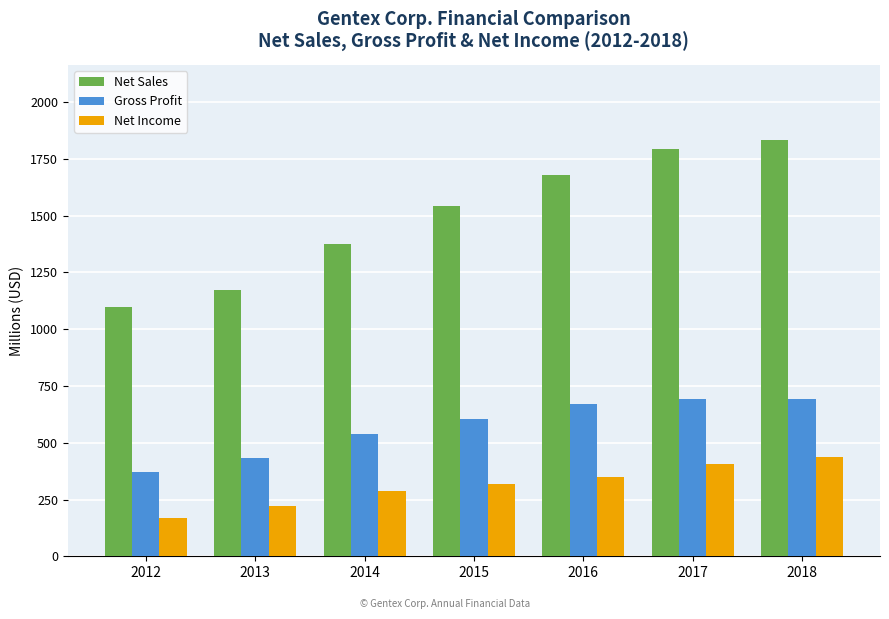

What is the difference between the Net Income values at 2012 and 2017?

238.2